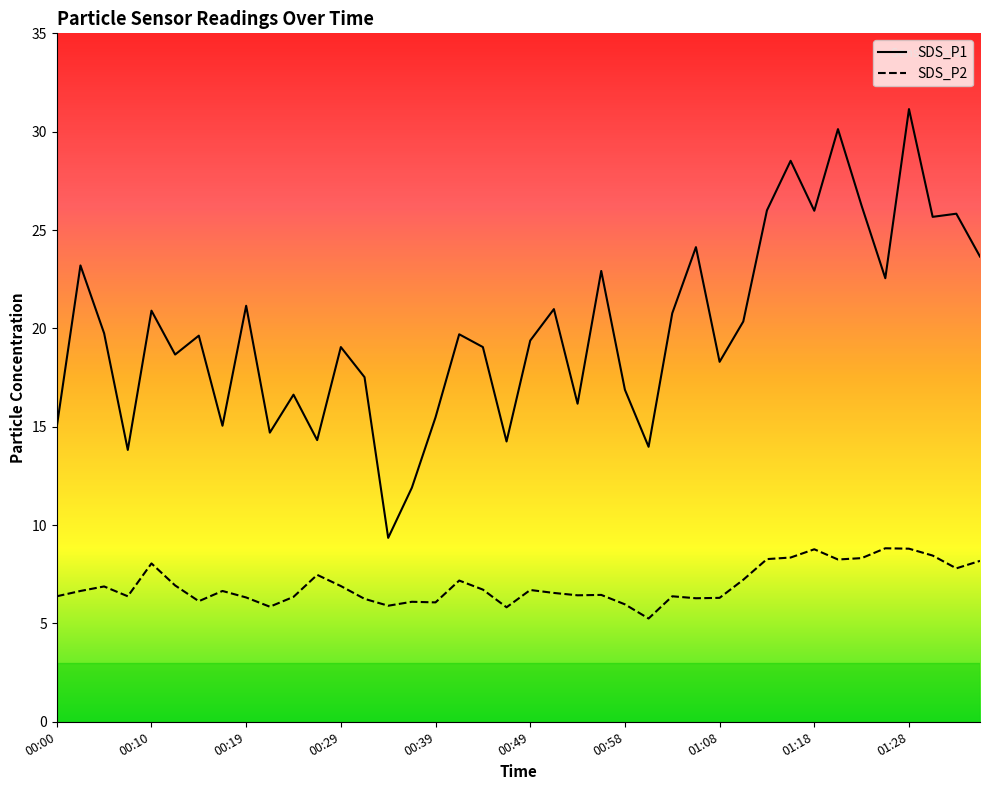

True or false: SDS_P2 has more than 0 interior local peaks.

True